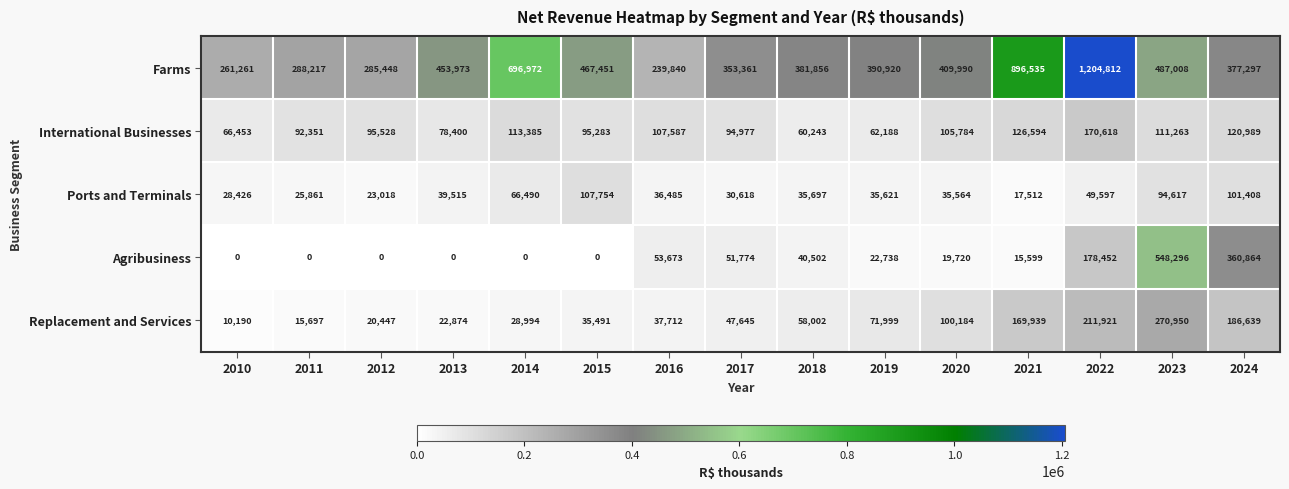

What is the spread (max minus min) of values at 2013?

453973